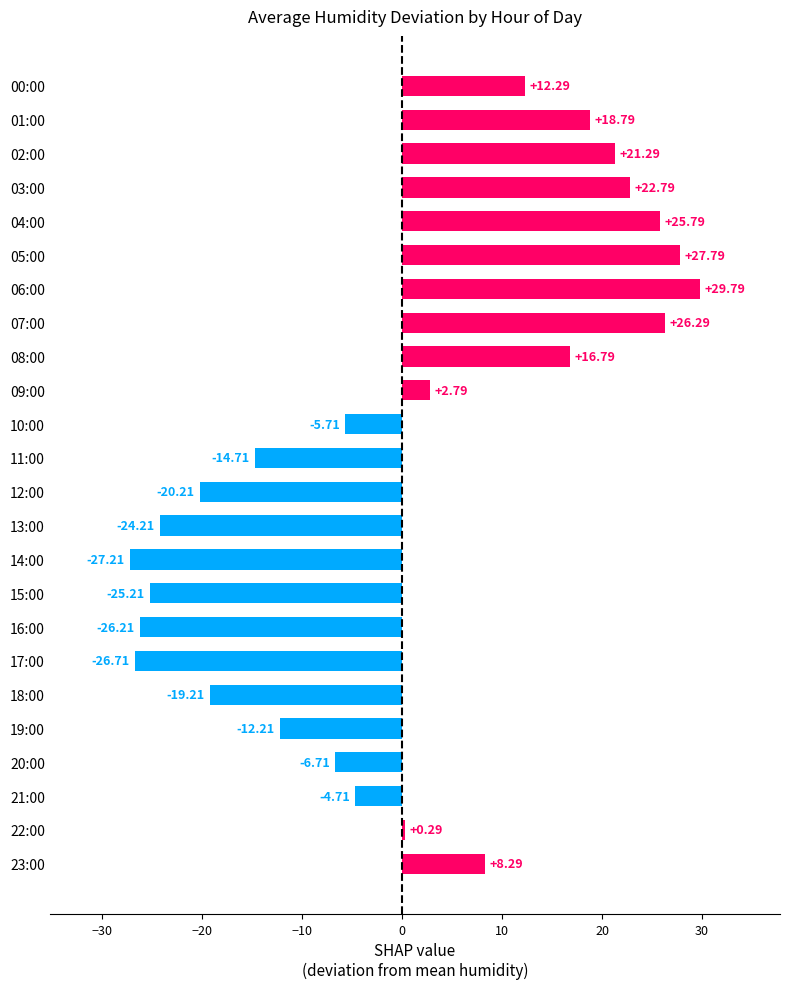

How many values are above zero?

12